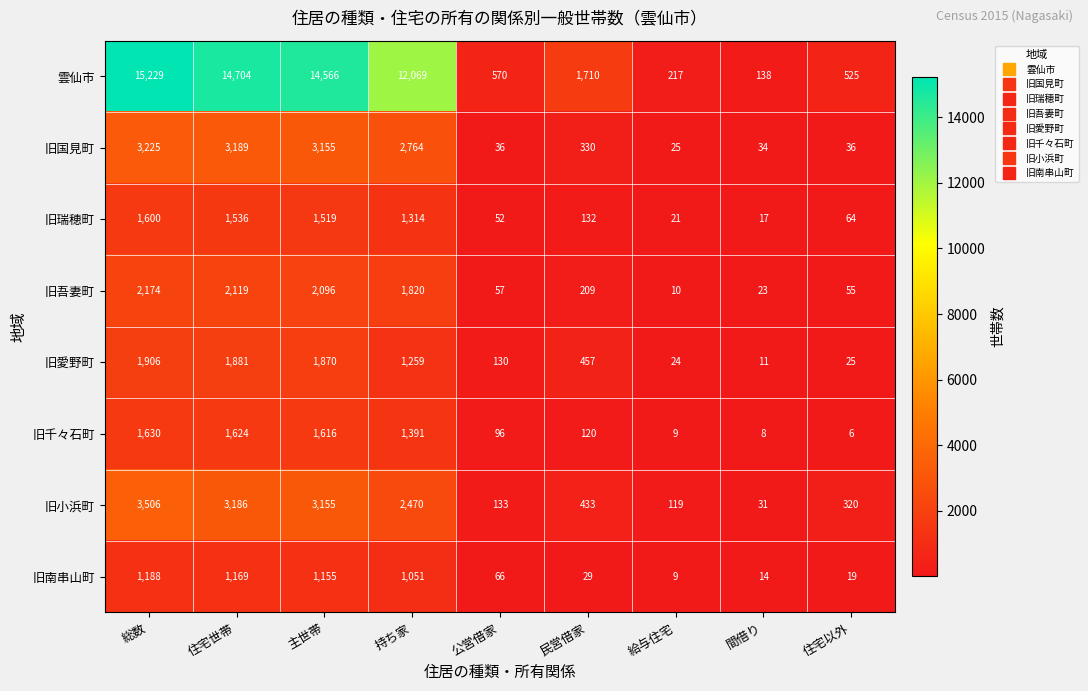

At which label is 雲仙市 closest to 7683?

持ち家